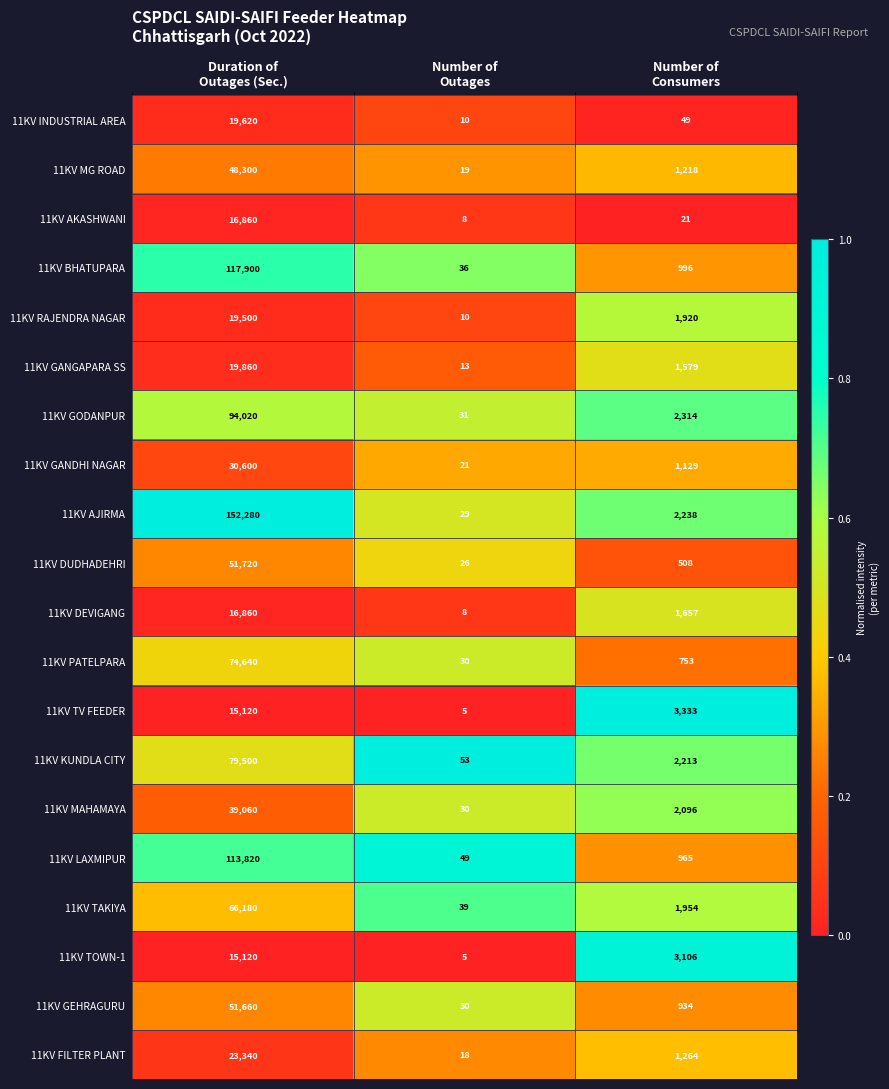

At which category is the sum across all series the highest?

Duration of
Outages (Sec.)